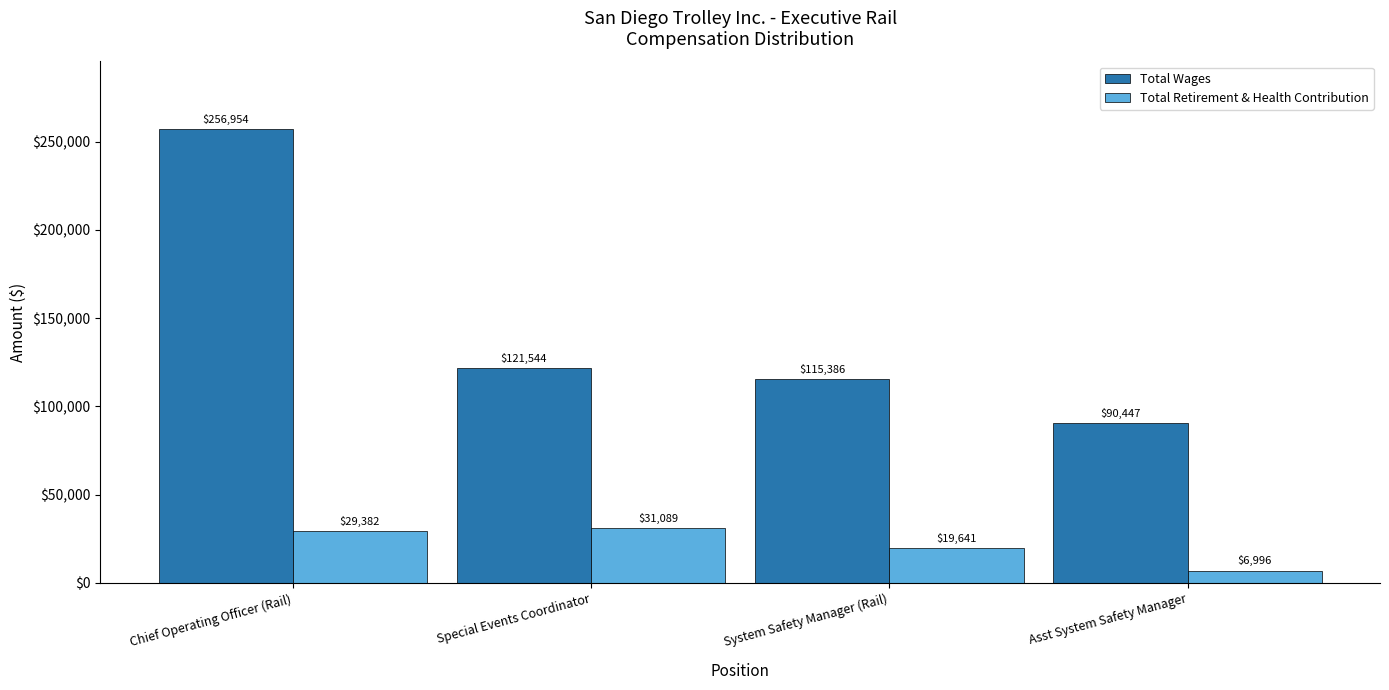

What position from the left is Asst System Safety Manager?

4